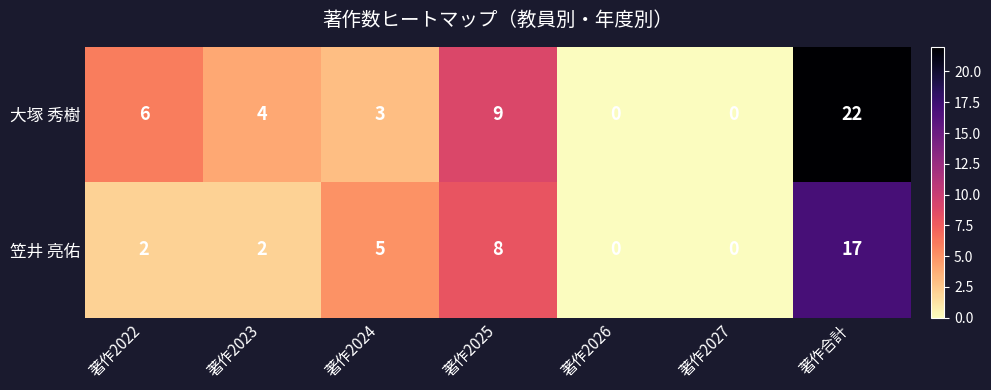

At which category is the sum across all series the highest?

著作合計